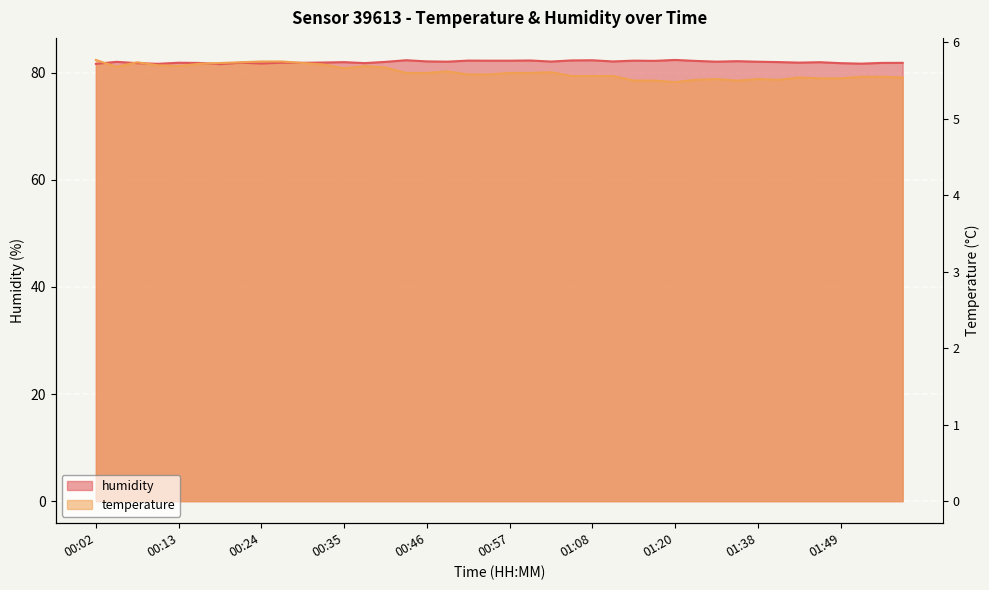

True or false: temperature and humidity cross at least once.

True